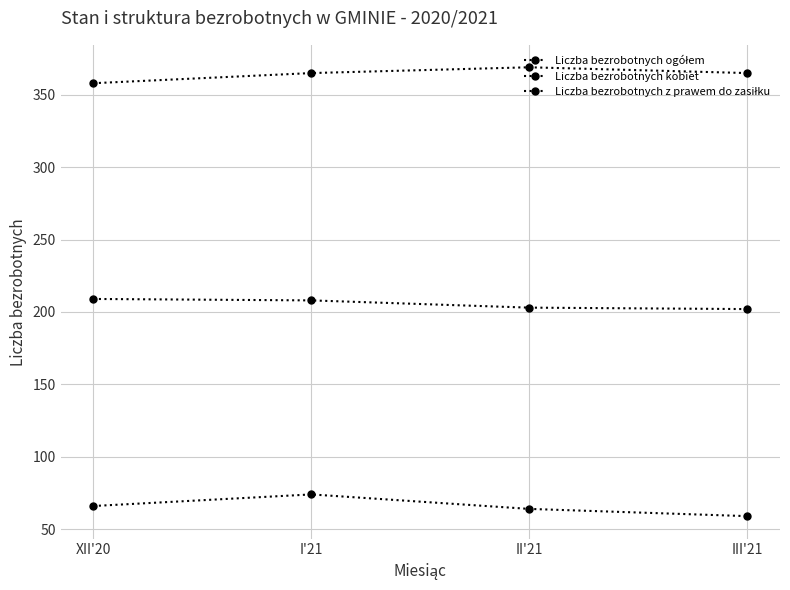

Is it true that Liczba bezrobotnych kobiet equals 202 at III'21?

True